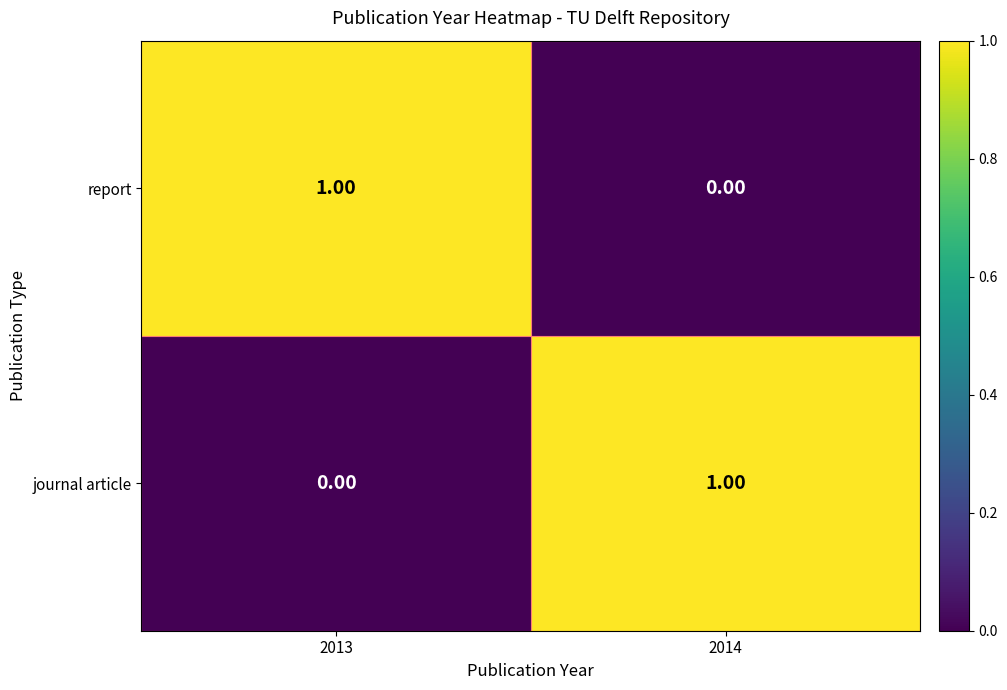

List the labels in order of report value, largest first.

2013, 2014